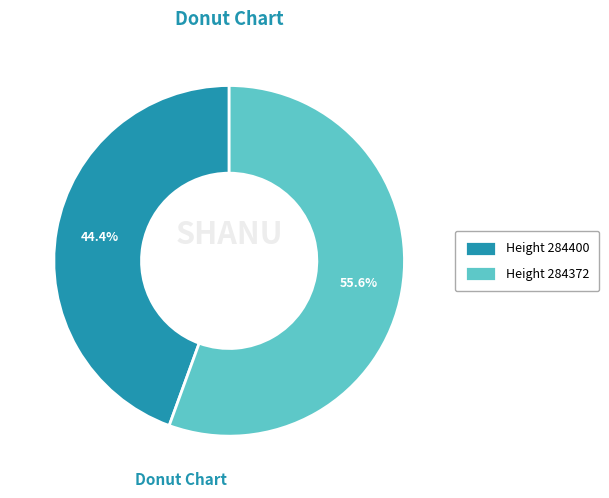

To the nearest percent, what portion does Height 284400 represent?

44%